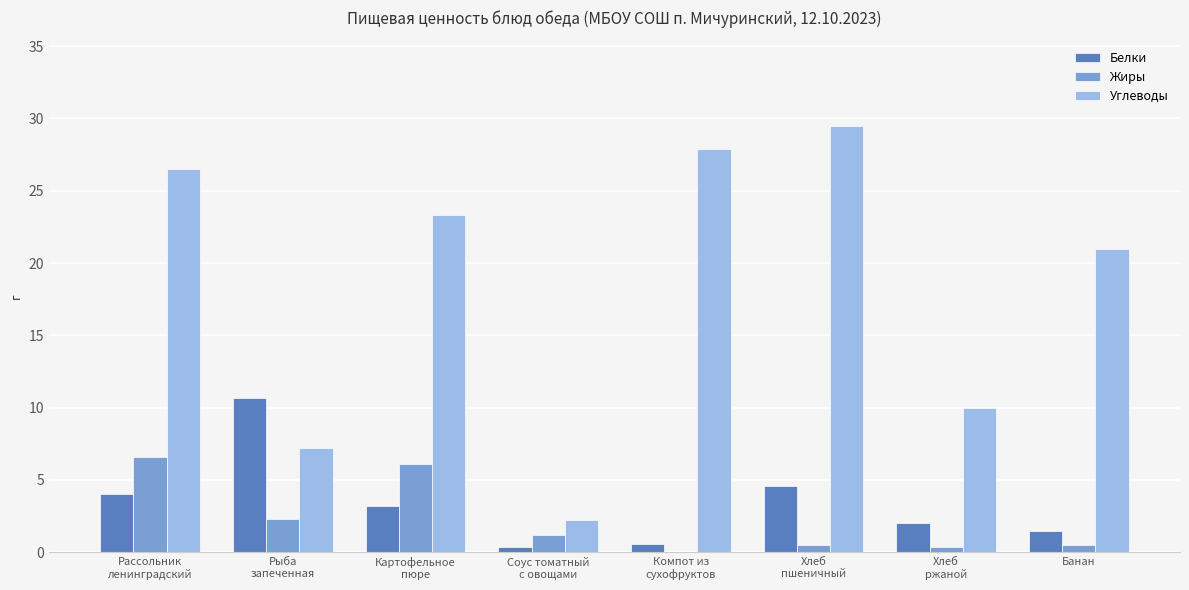

How many data points in Жиры are above 1?

4